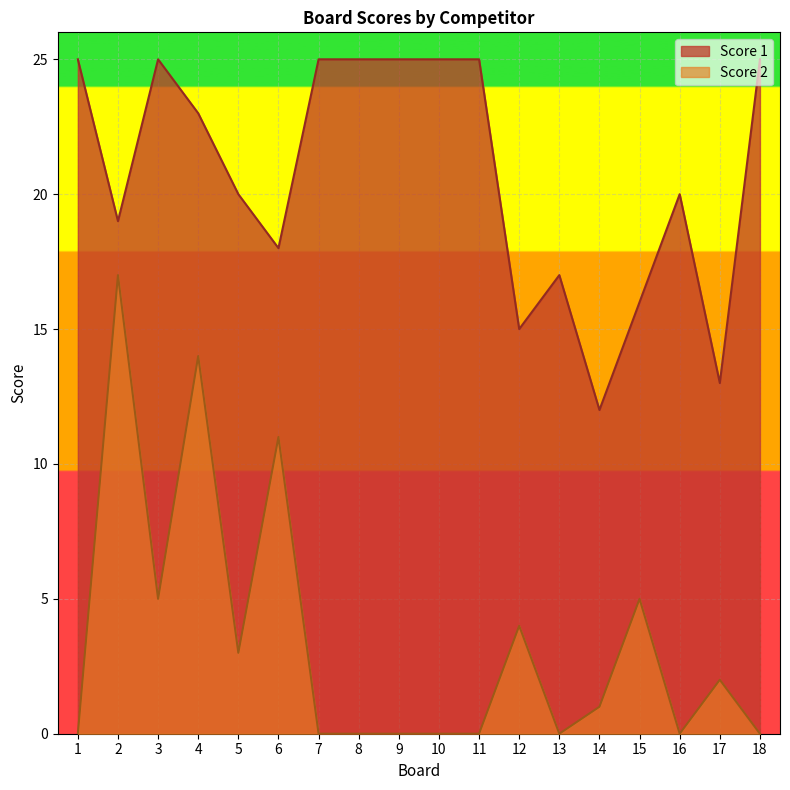

Rank the series at 12 from highest to lowest value.

Score 1, Score 2